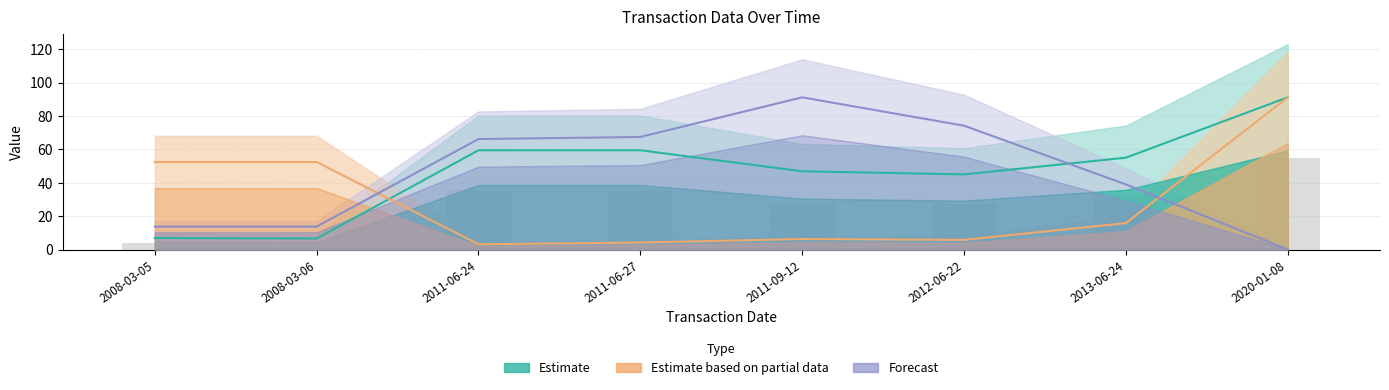

The value of transactionPricePerShare at 2013-06-24 is 85.0. True or false?

False